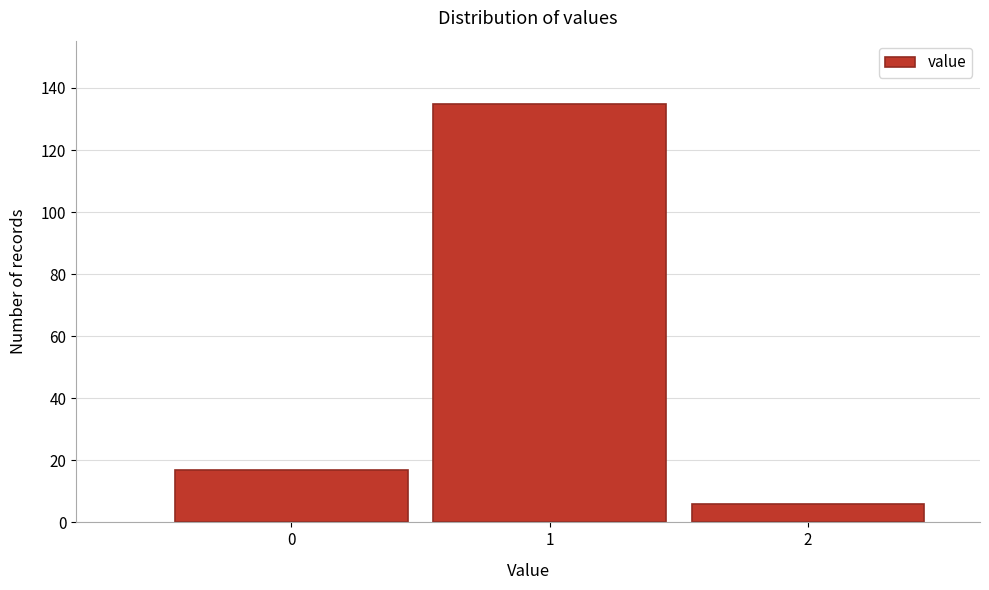

Reading right to left, transcribe all the data shown in this chart.

6	135	17